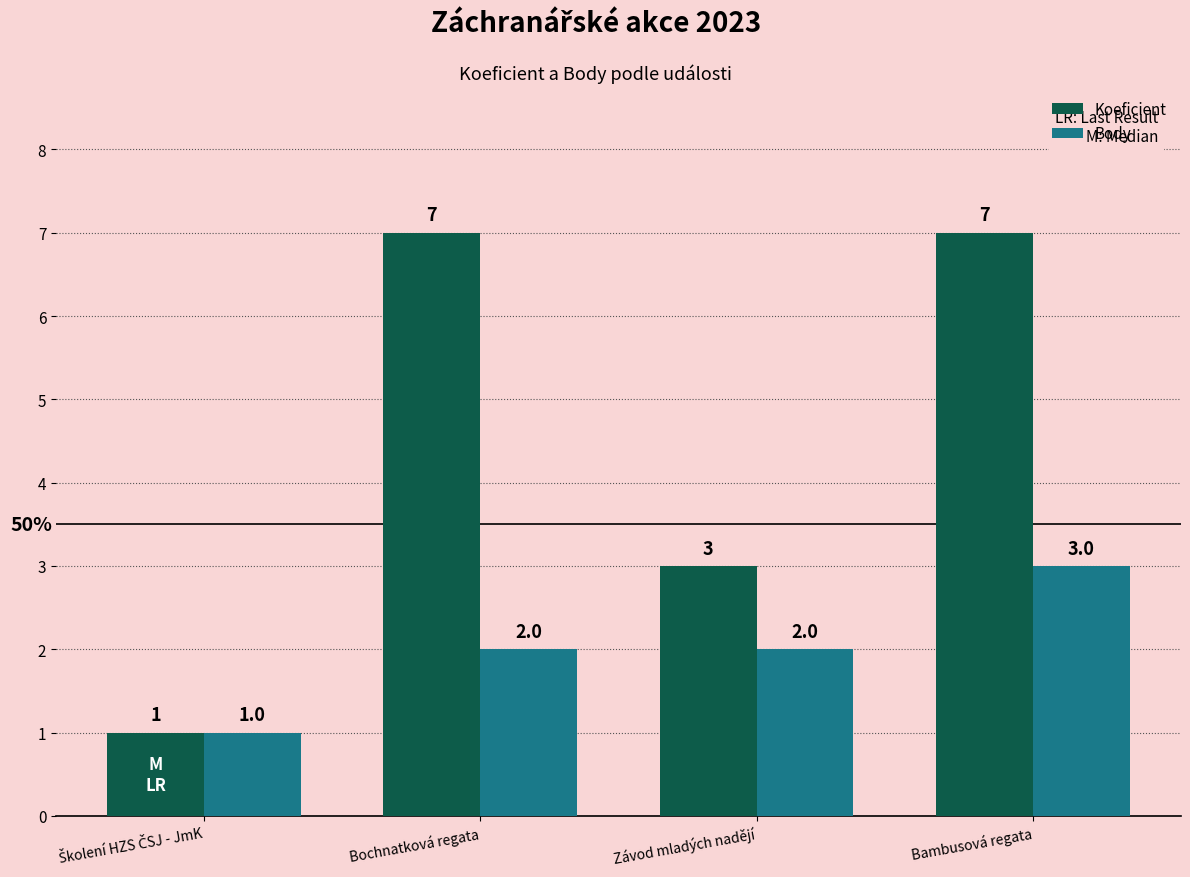

What is the difference between the second highest and second lowest values in the Koeficient series?

4